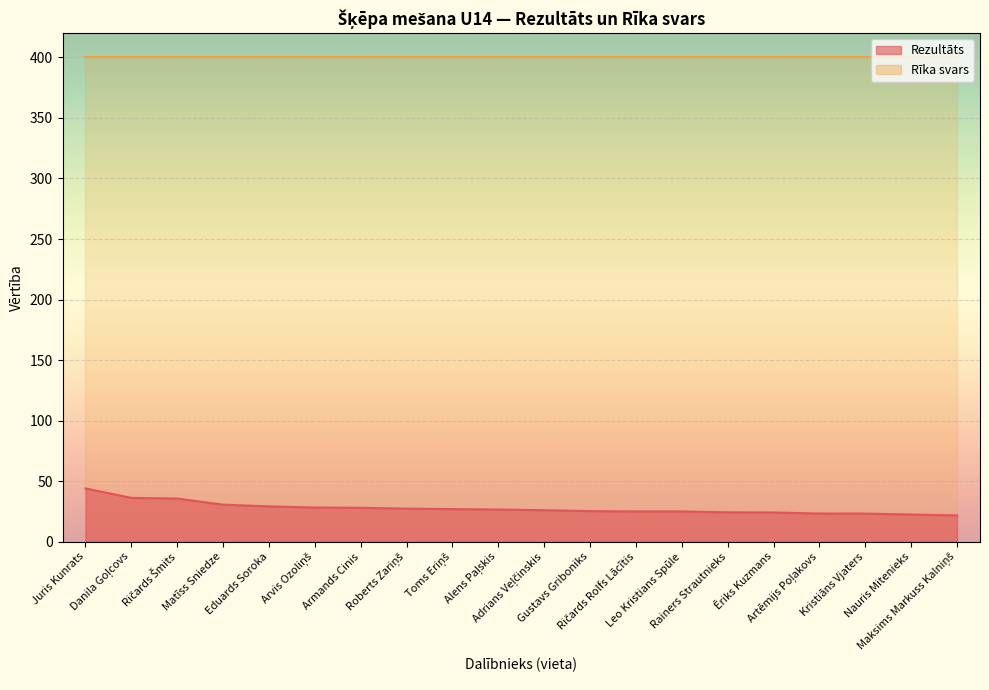

What is the sum of the values at Juris Kunrats and Leo Kristians Spūle?

69.0